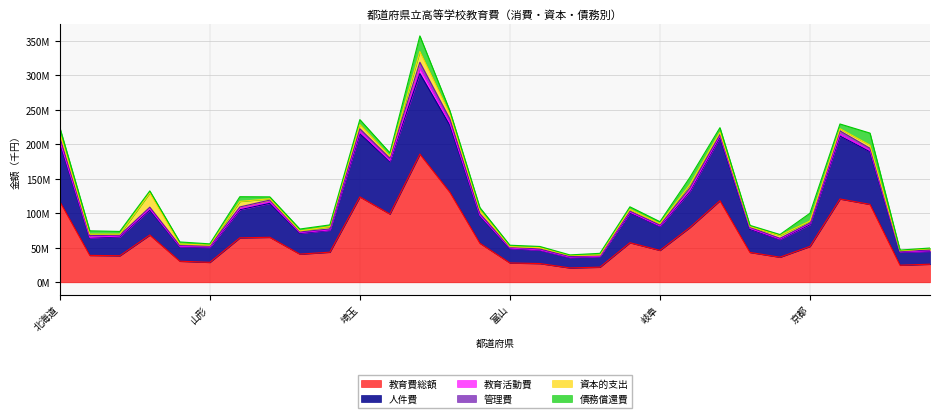

What position from the left is 北海道?

1